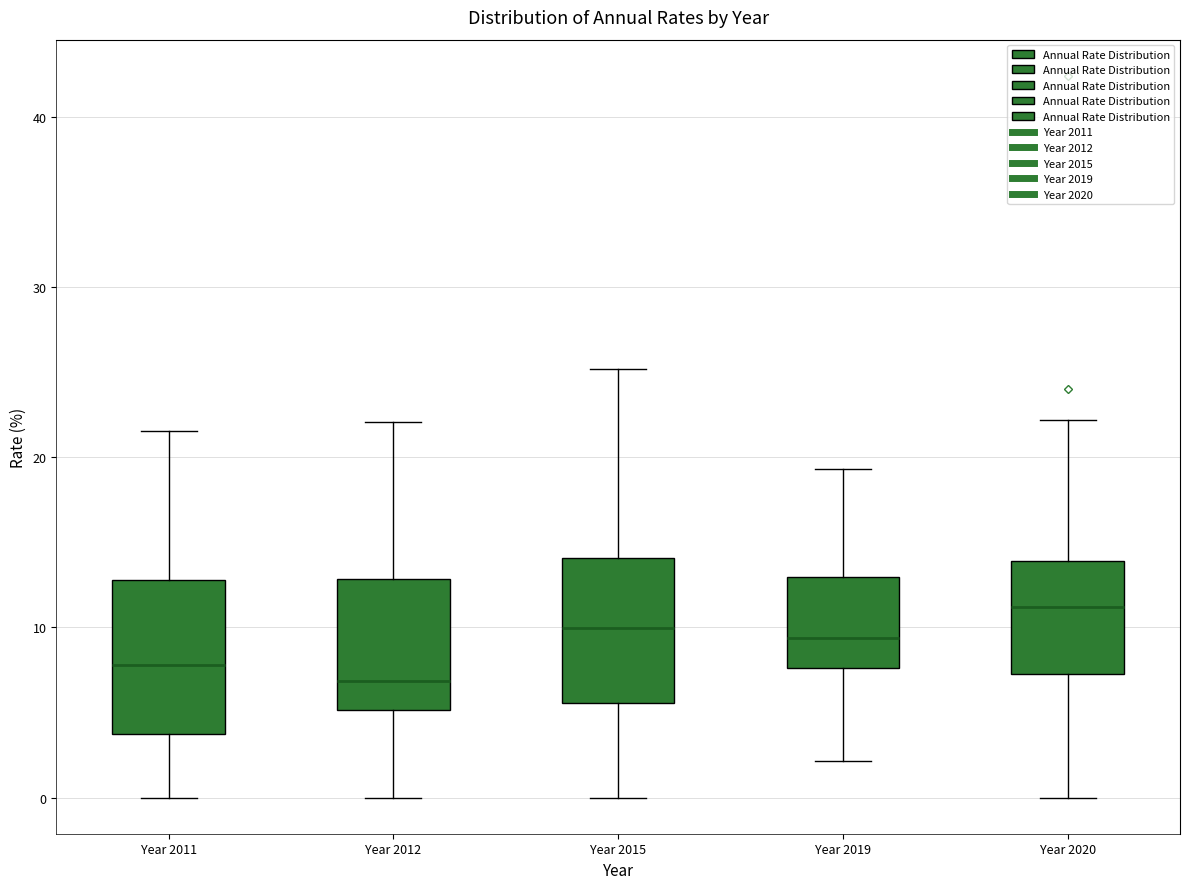

Reading left to right, transcribe this box plot: for each box, give where its median line is, the range the box spans, and where its two whiskers end, as read against the y-axis. The values are not printed on the chart, so give them approximately, as read against the axis.

Year 2011: median 8, box 4 to 13, whiskers 0 to 22
Year 2012: median 7, box 5 to 13, whiskers 0 to 22
Year 2015: median 10, box 6 to 14, whiskers 0 to 25
Year 2019: median 9, box 8 to 13, whiskers 2 to 19
Year 2020: median 11, box 7 to 14, whiskers 0 to 22